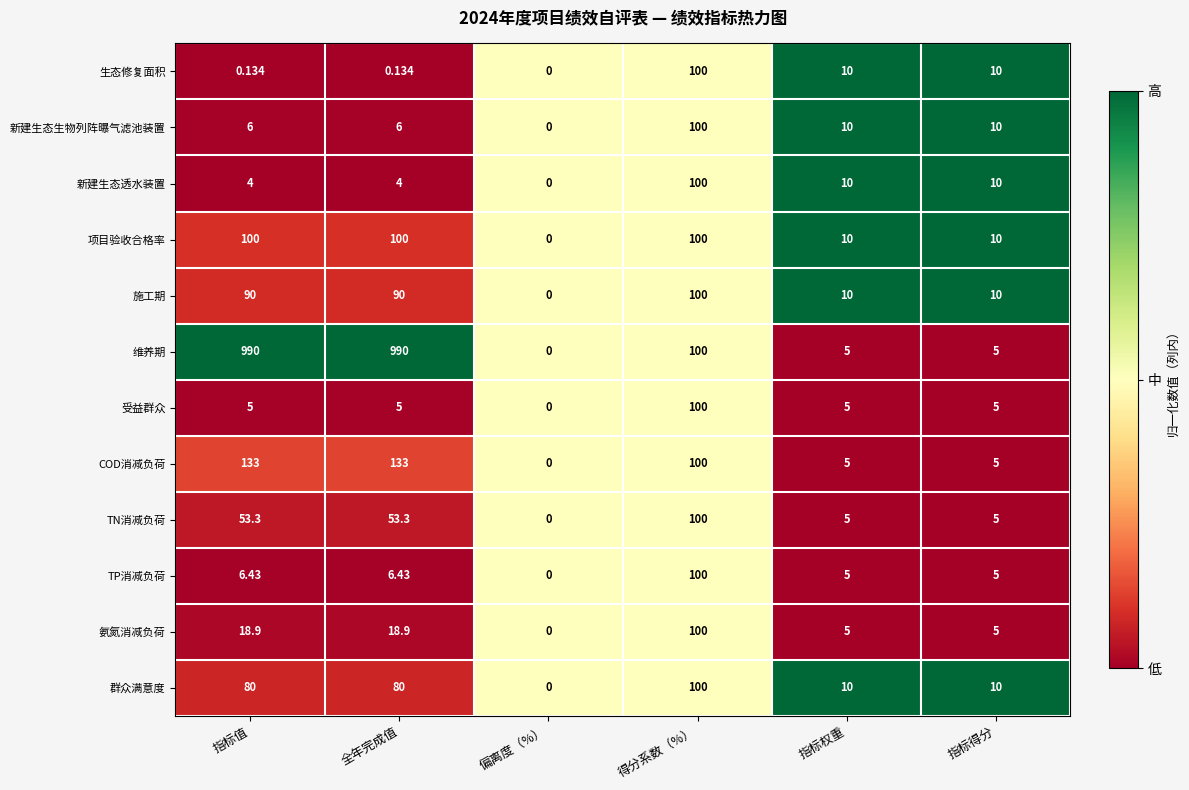

Which series has the largest total across all categories?

维养期